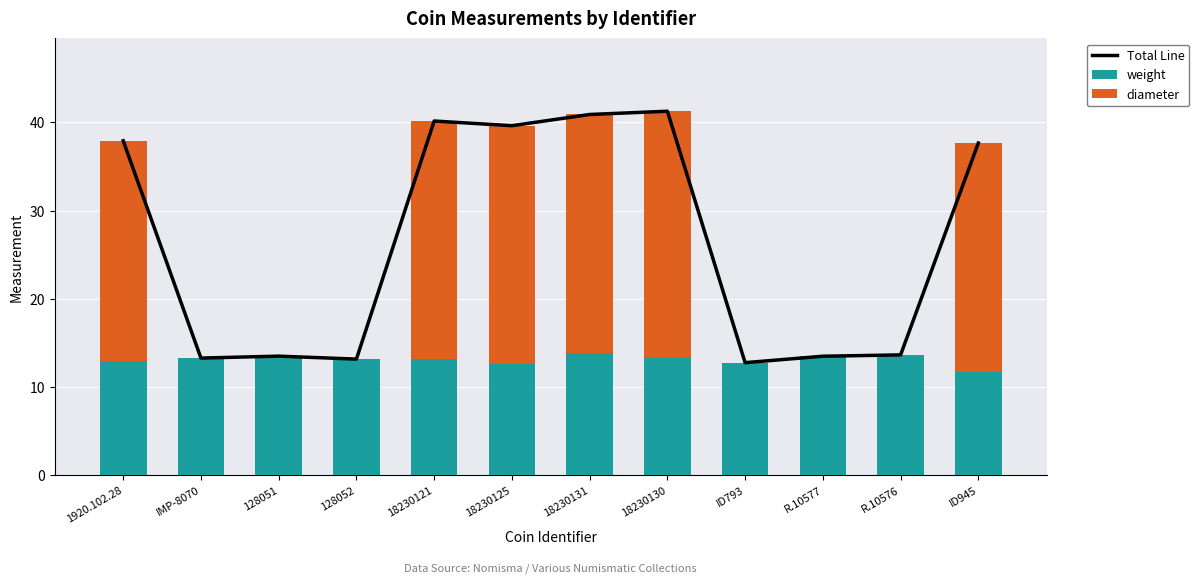

Is it true that weight equals 8.8 at 18230121?

False